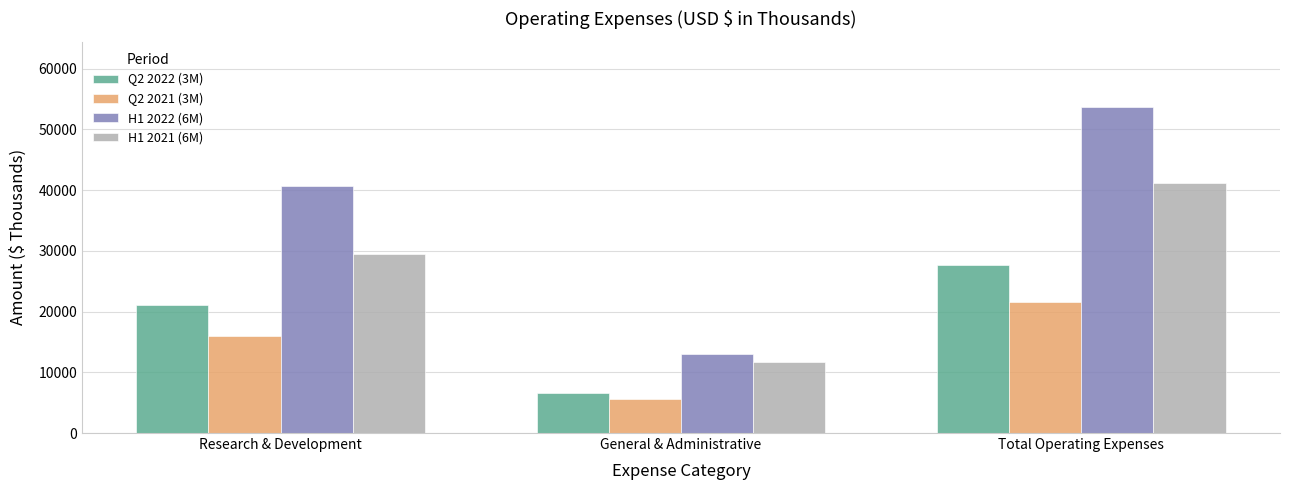

List the series in order of their peak value, lowest first.

Q2 2021 (3M), Q2 2022 (3M), H1 2021 (6M), H1 2022 (6M)